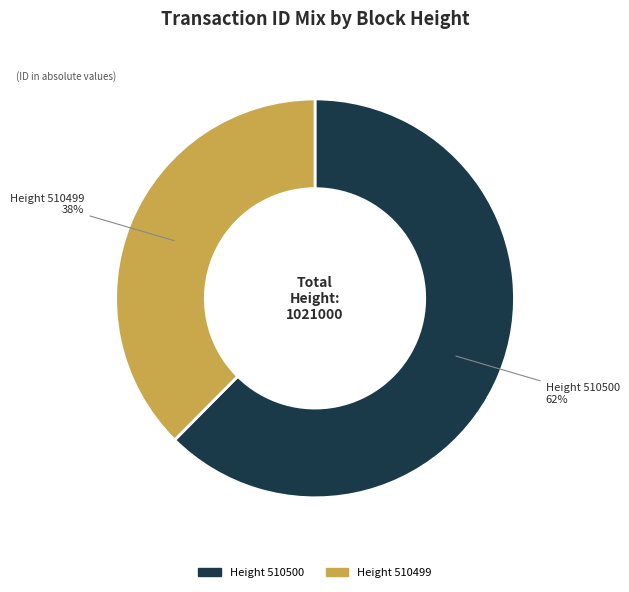

To the nearest percent, what is the average slice percentage?

50%